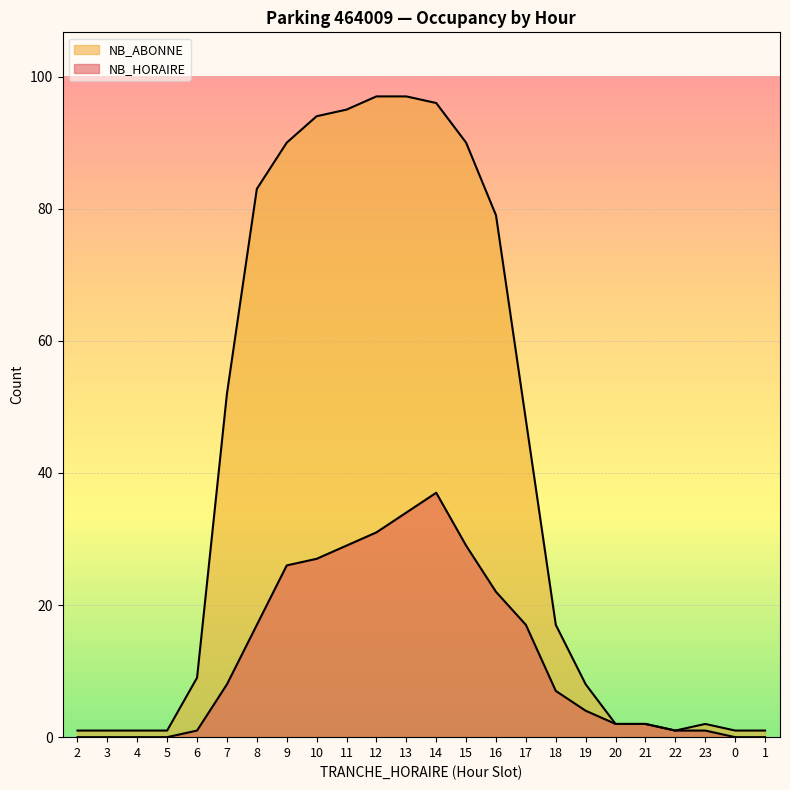

Which has a higher value, 21 or 8?

8